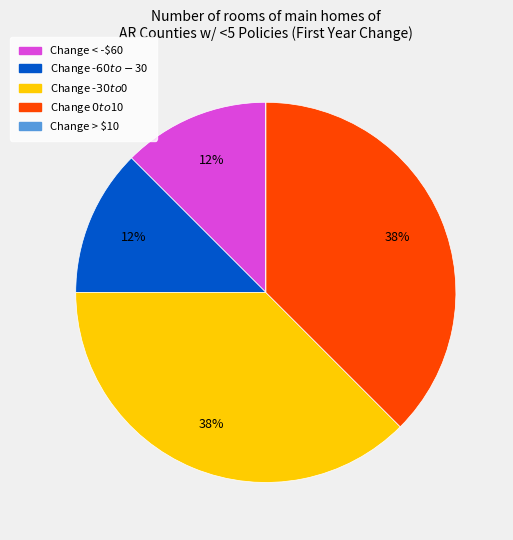

To the nearest percent, what is the average slice percentage?

20%